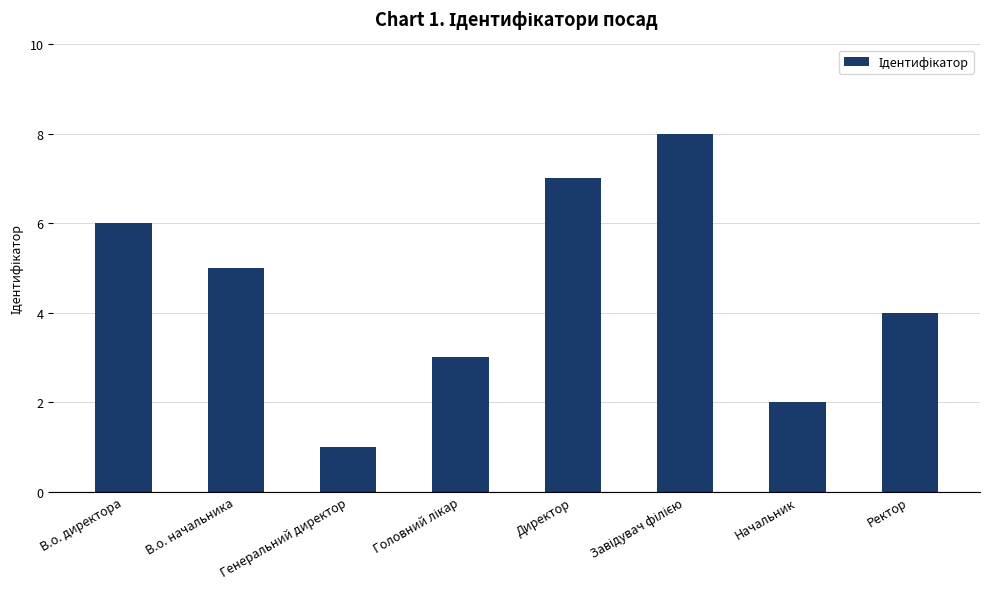

What is the difference between the maximum and minimum values?

7